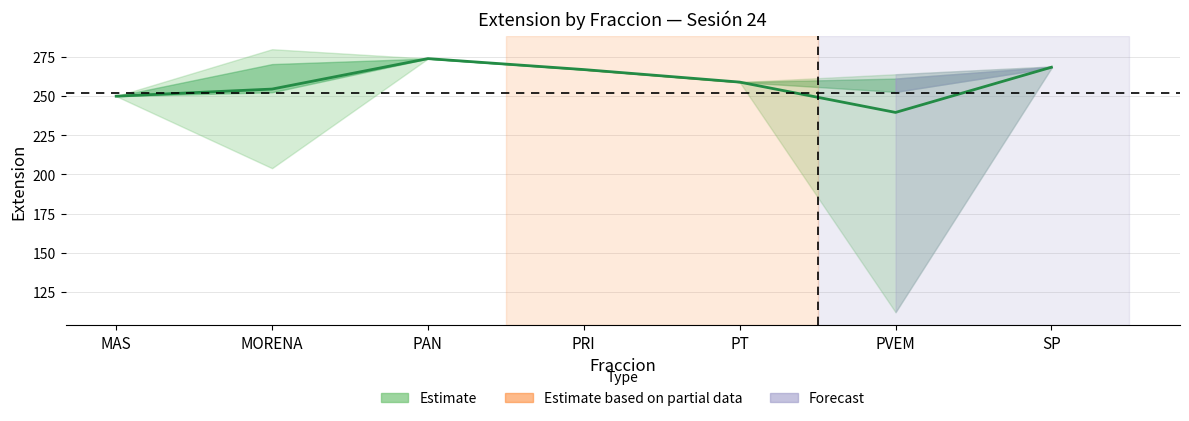

What is the greatest value displayed?

274.0